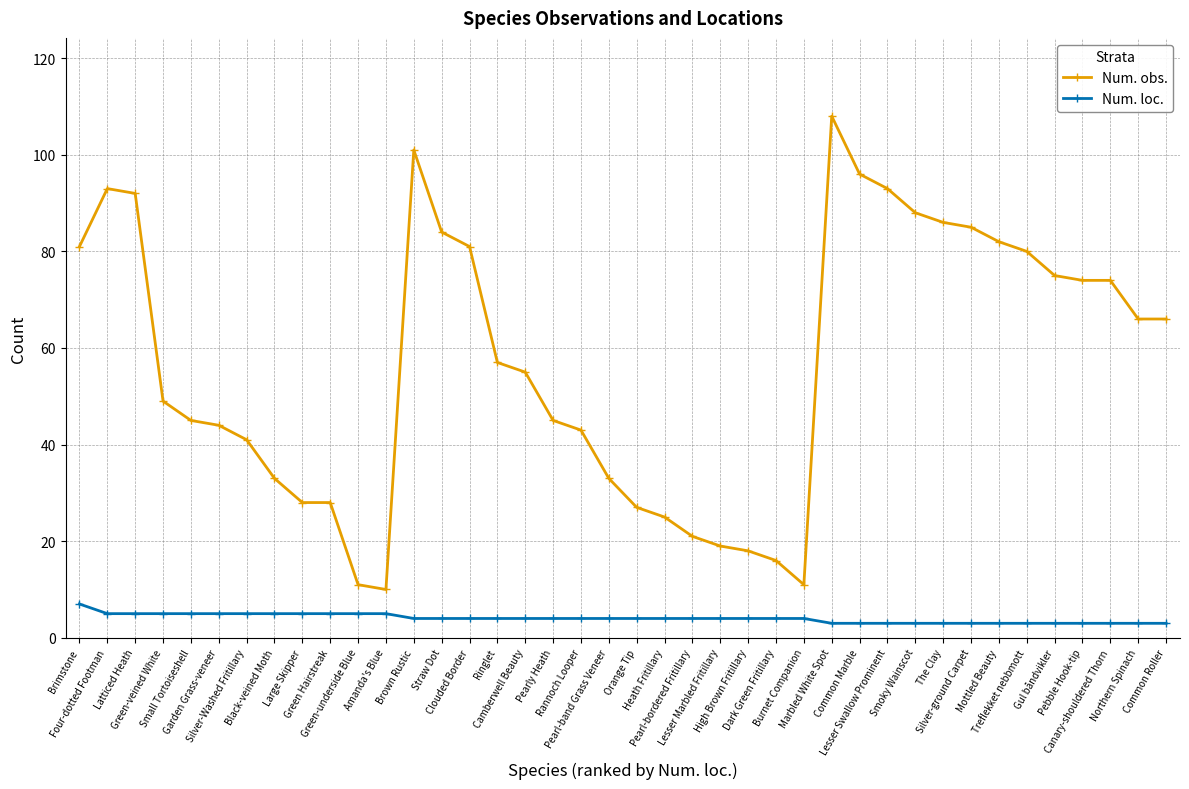

What is the label of the 15th point from the left?

Clouded Border